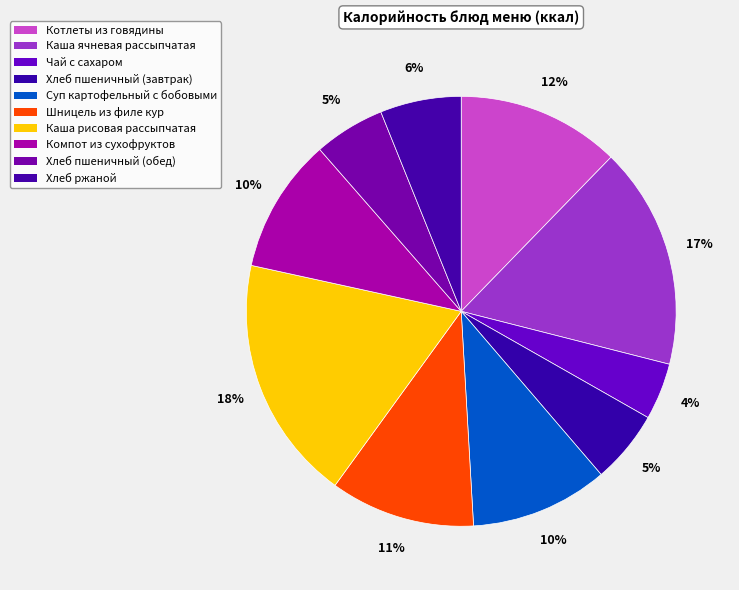

Does Каша рисовая рассыпчатая account for over 50% of the chart?

No